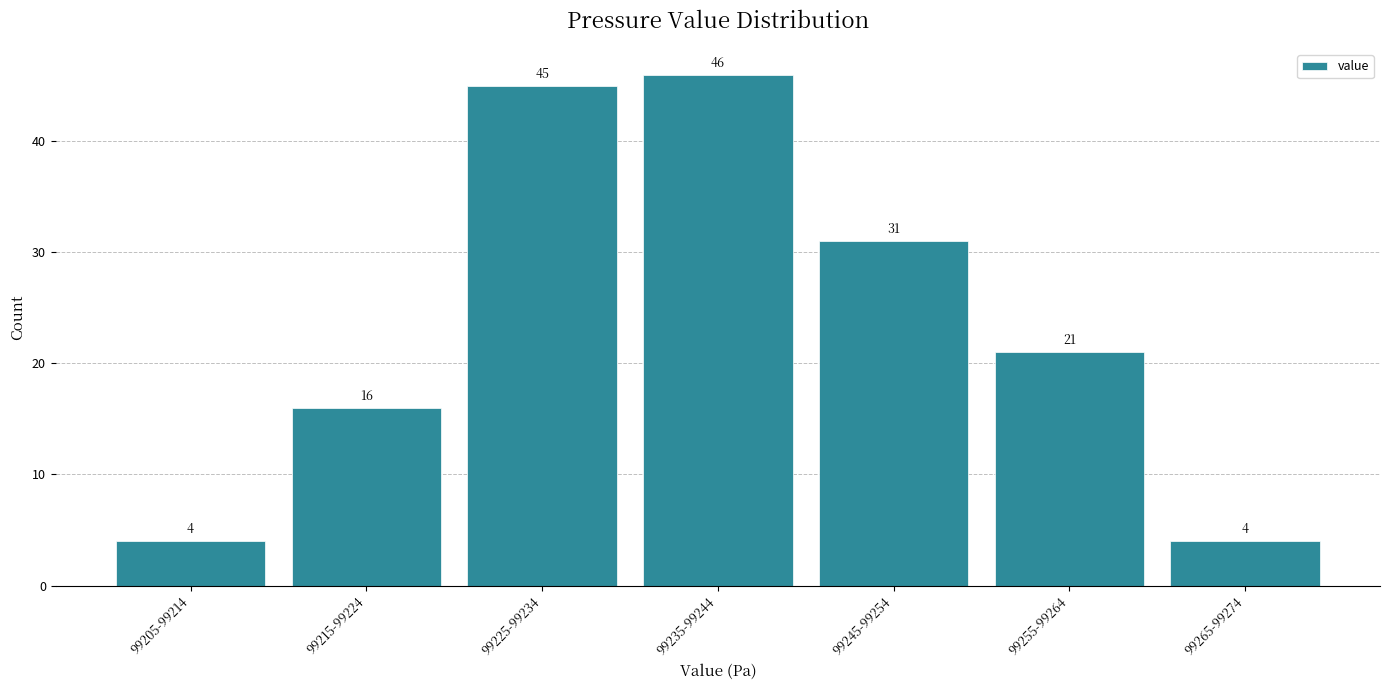

Reading left to right, transcribe all the data shown in this chart.

4	16	45	46	31	21	4